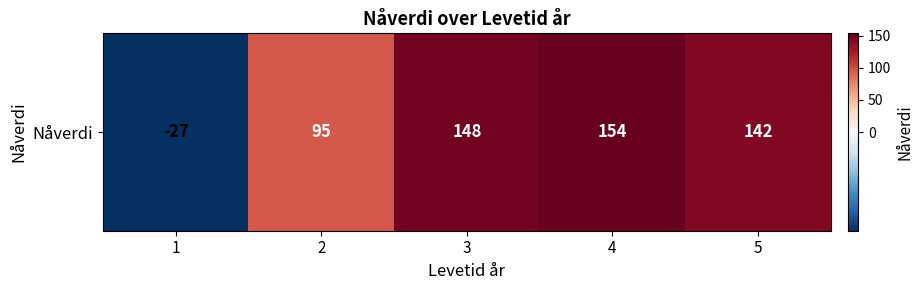

List the labels in order of value, largest first.

4, 3, 5, 2, 1